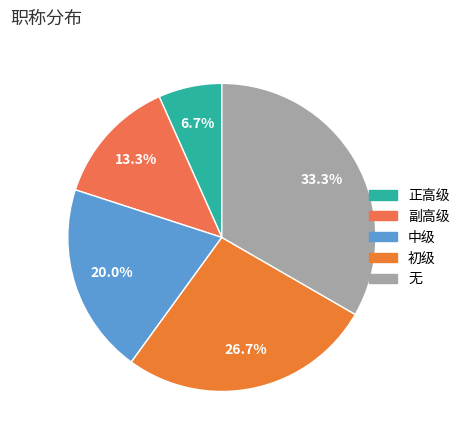

Rank the categories by value from highest to lowest.

无, 初级, 中级, 副高级, 正高级